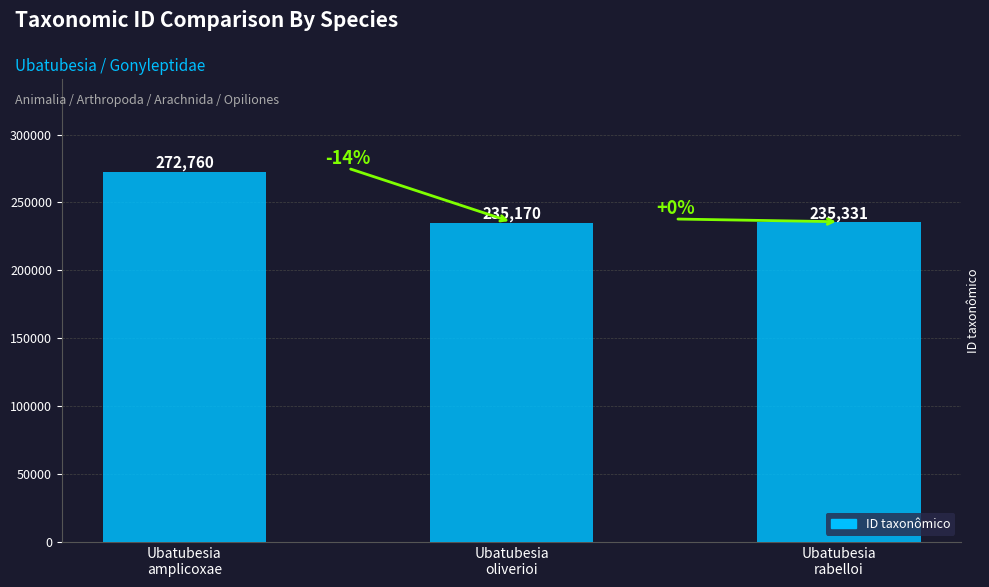

Reading left to right, list all the values displayed in this chart.

272760	235170	235331